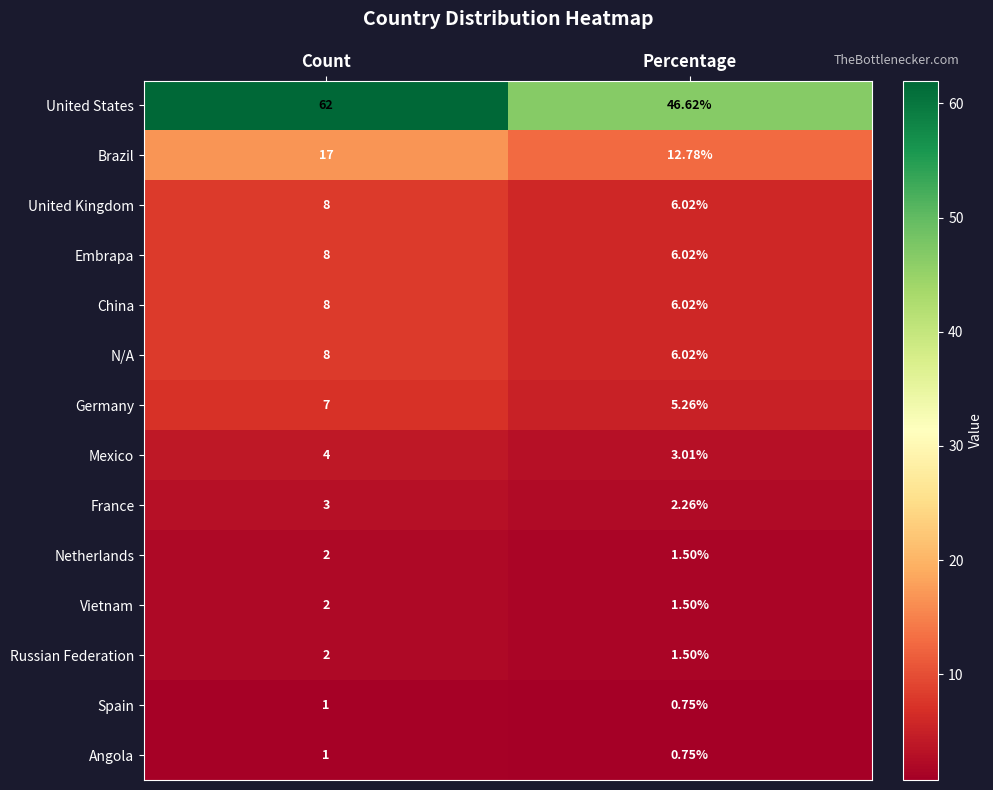

Which category has the highest value across all series?

Count